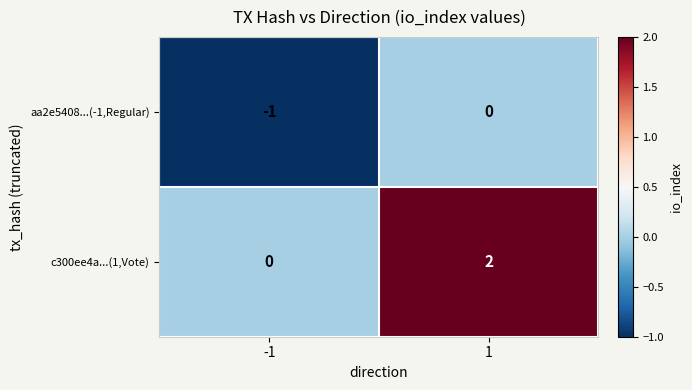

What is the total value across all series at -1?

-1